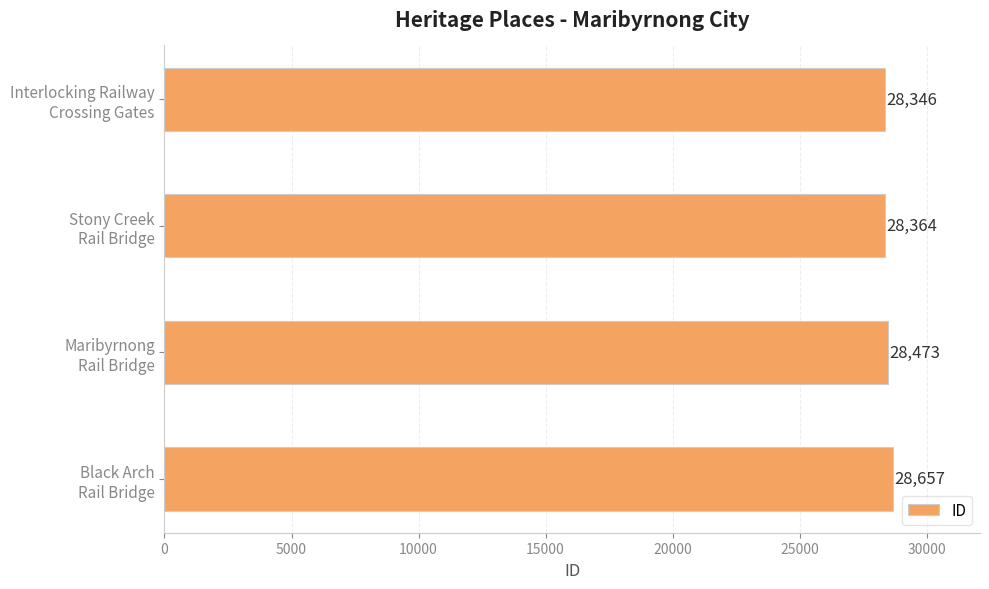

What is the value of the 2nd bar from the top?

28364